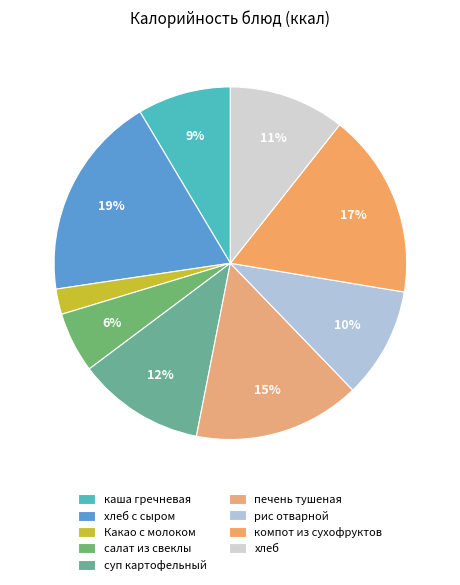

How many segments does this pie chart have?

9